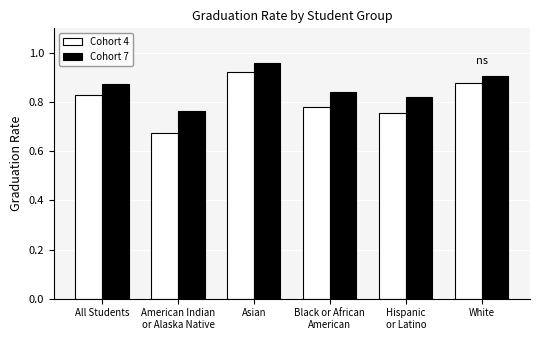

What are all the series names shown in the legend?

Cohort 4, Cohort 7